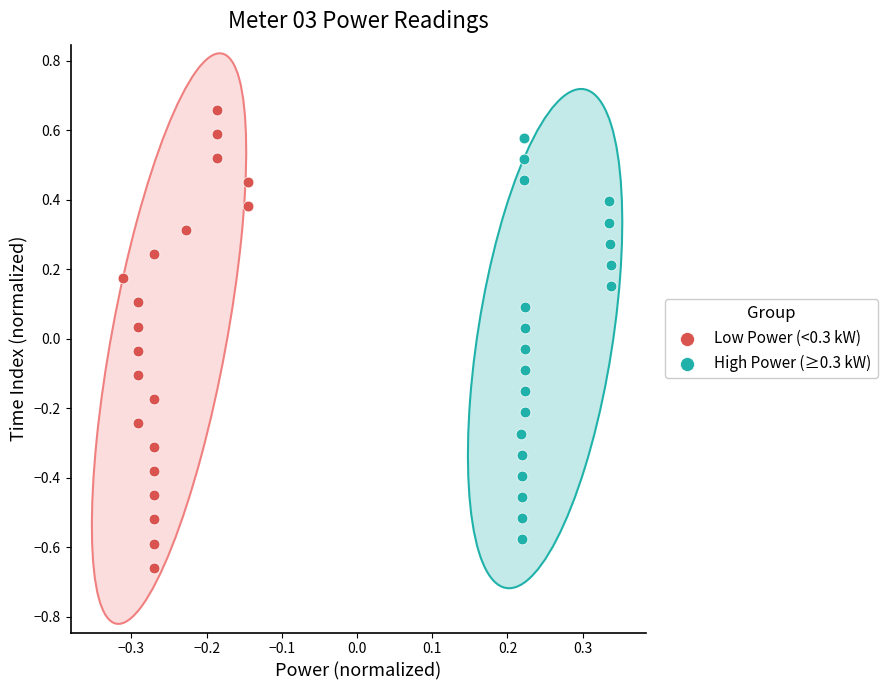

Which series has the largest Y range (max minus min)?

Low Power (<0.3 kW)